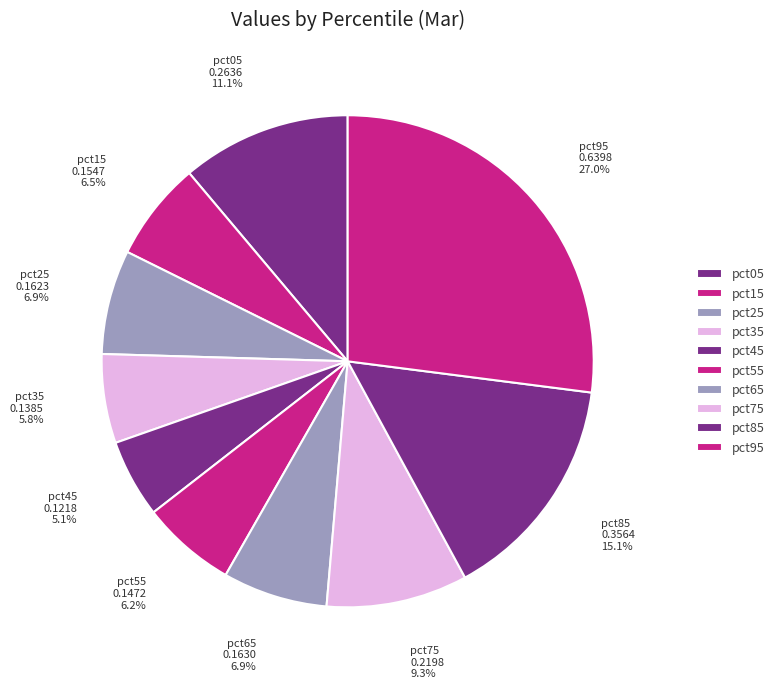

Is it true that pct15 is 20% of the pie?

False